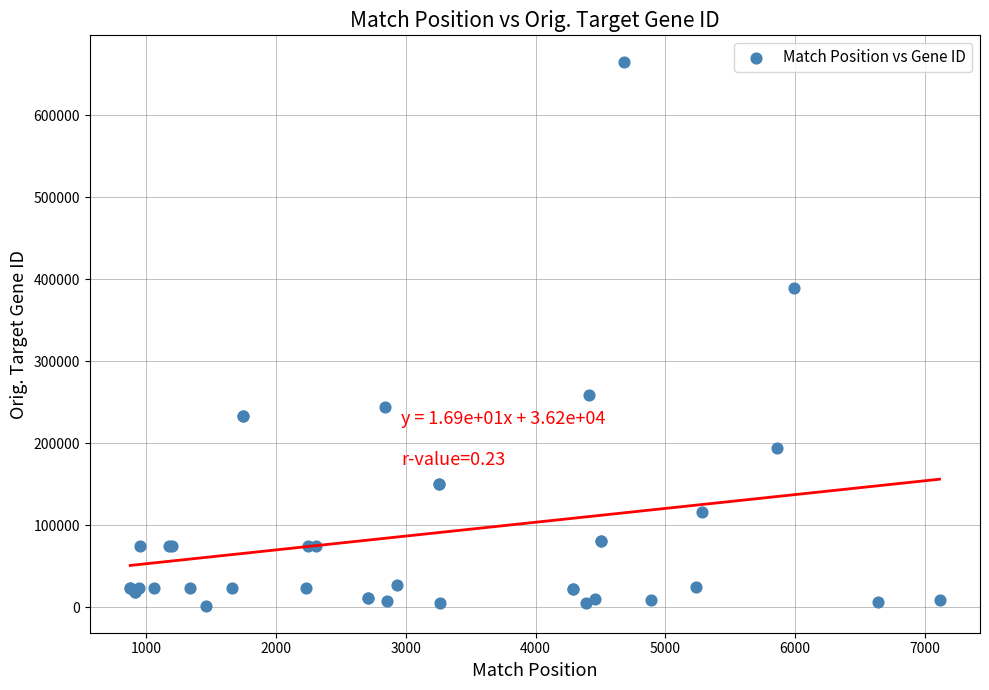

What Y value in the scatter plot is closest to 333321?

389677